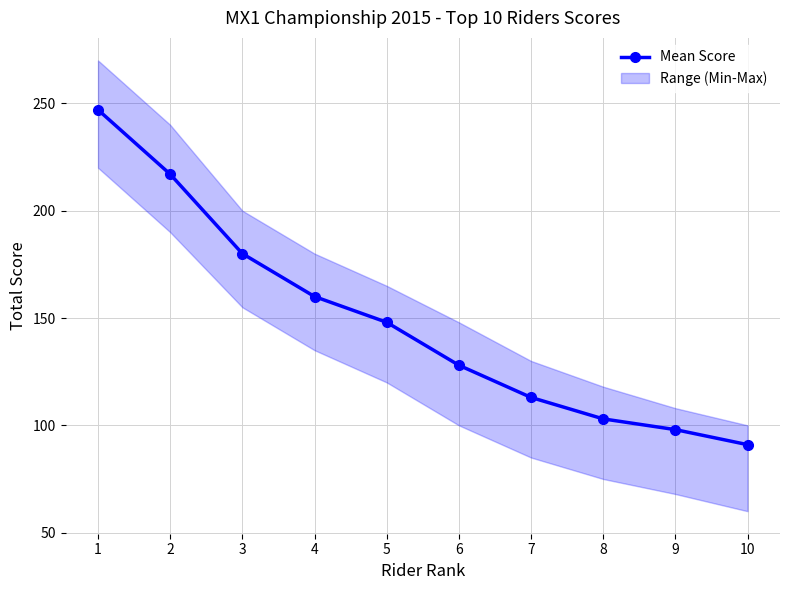

List the labels in order of value, smallest first.

10, 9, 8, 7, 6, 5, 4, 3, 2, 1